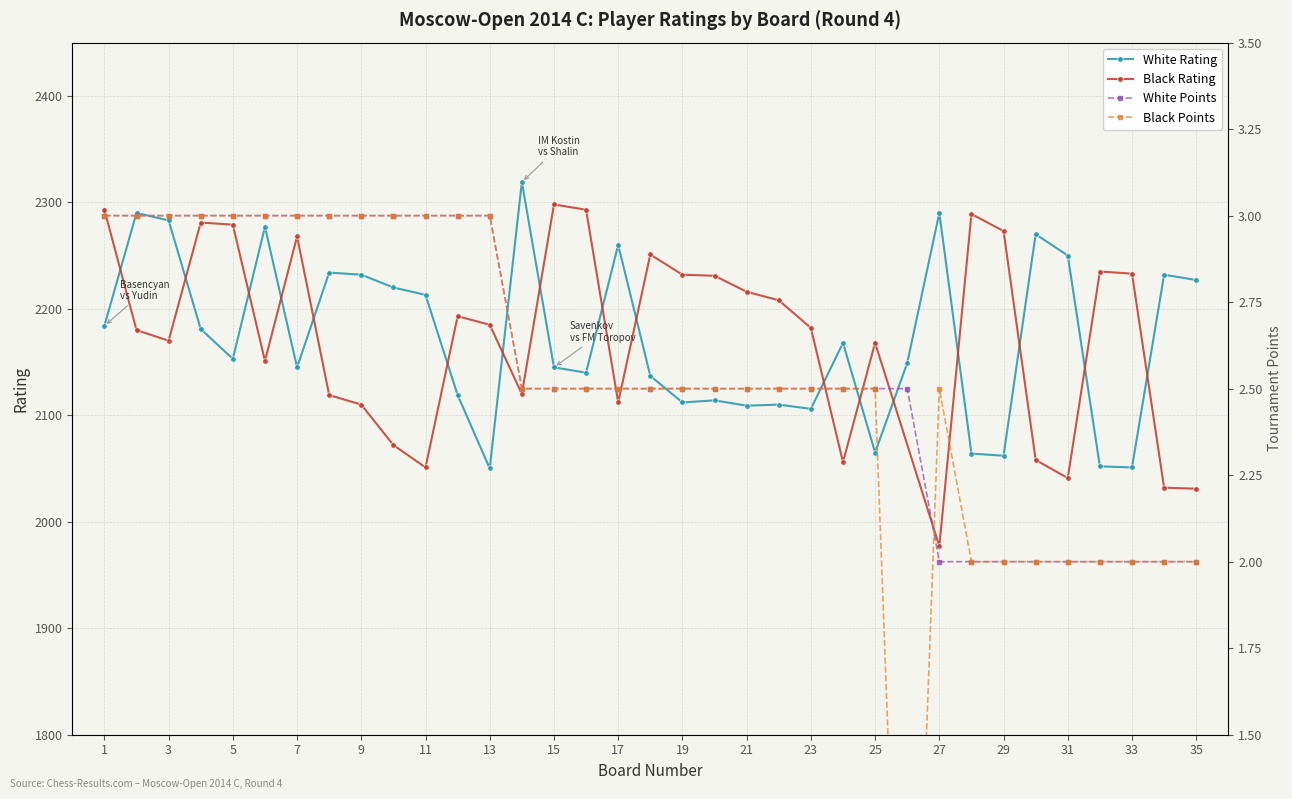

The value of White Rating at 34 is 2232.0. True or false?

True